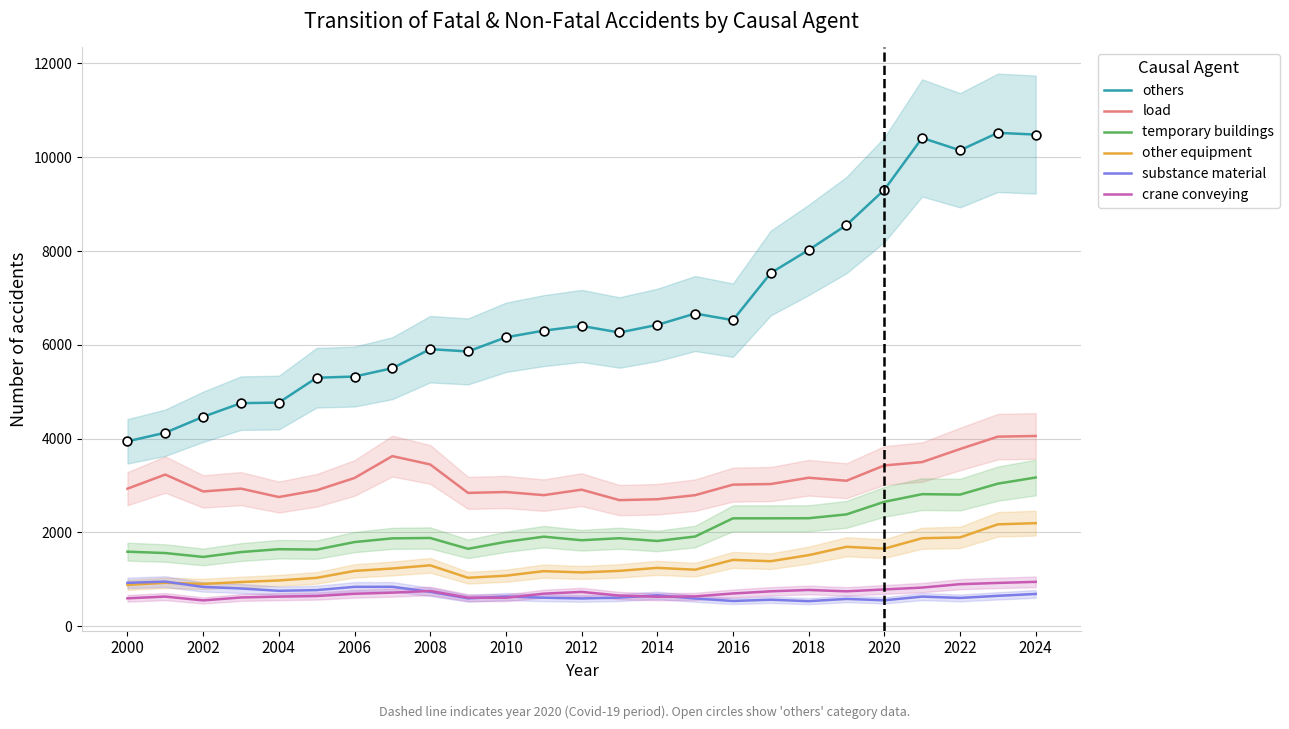

Which series has the largest total across all categories?

others